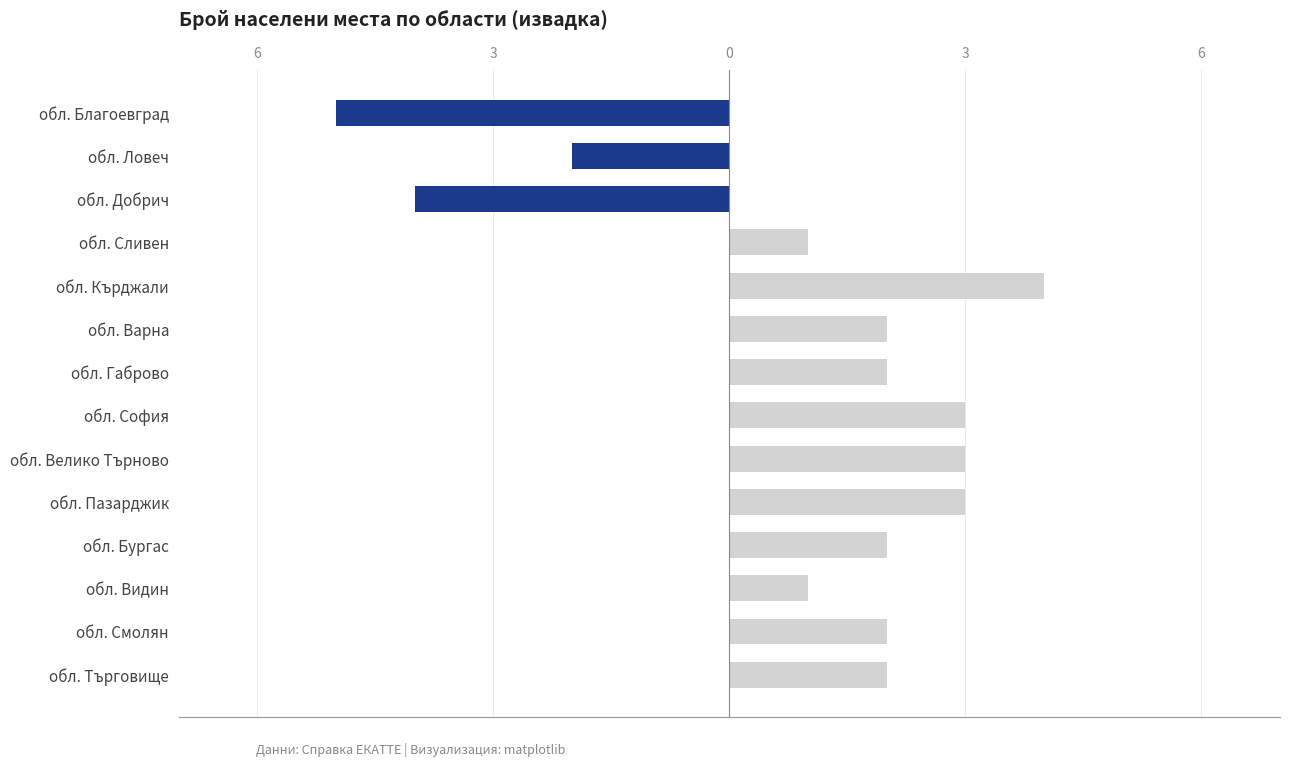

What is the difference between the maximum and minimum values?

9